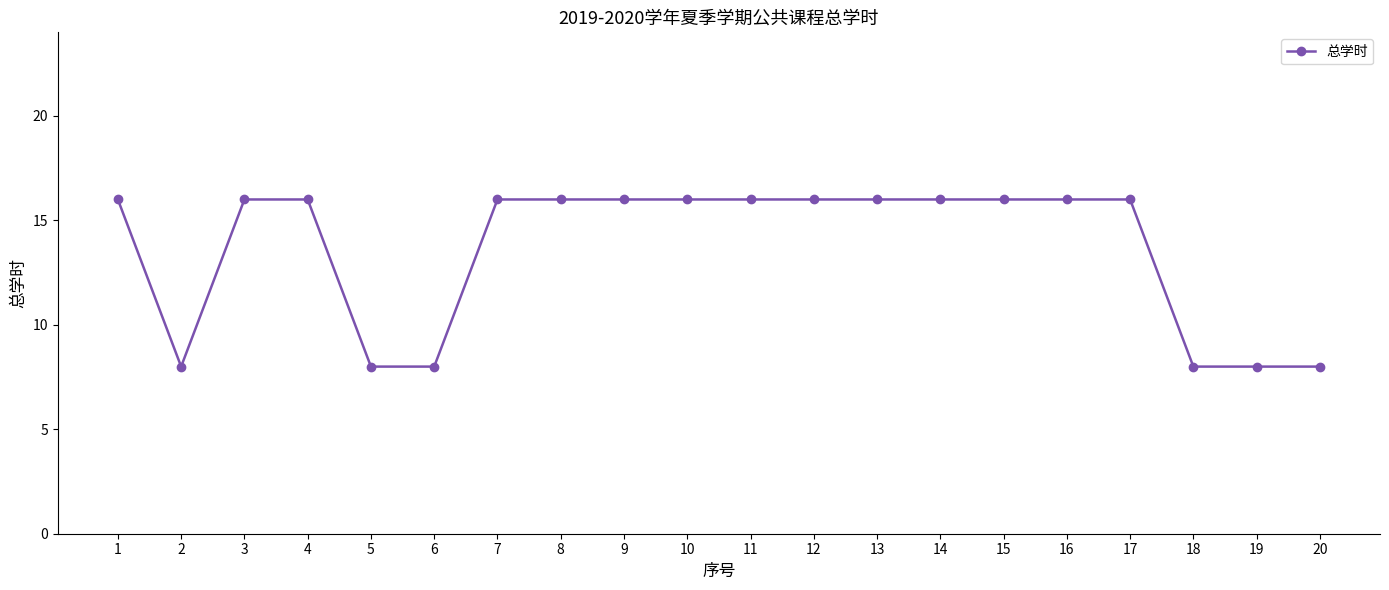

How many lines are shown in the chart?

1